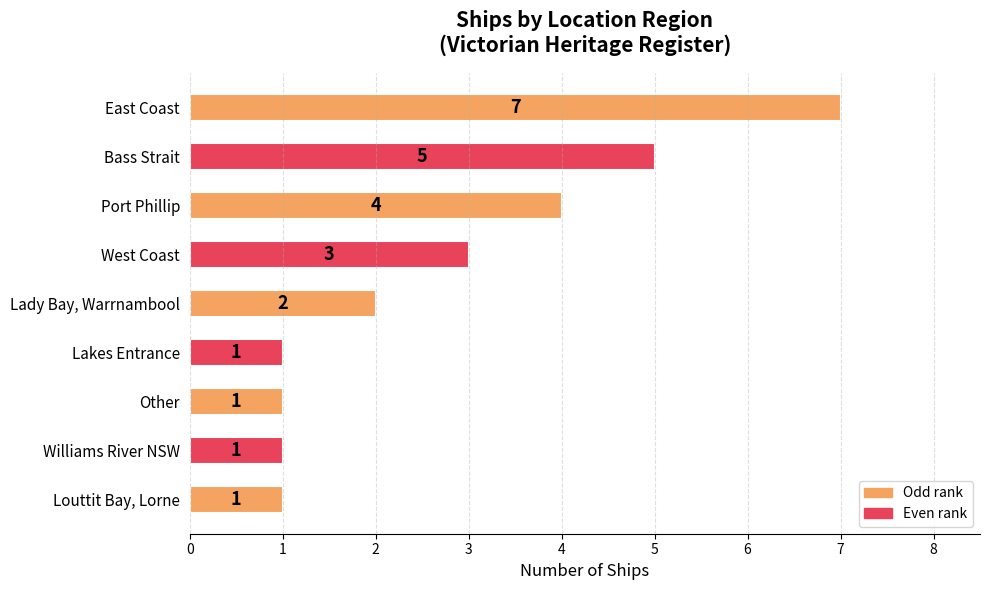

Are the bars grouped side by side (vs. stacked)?

No